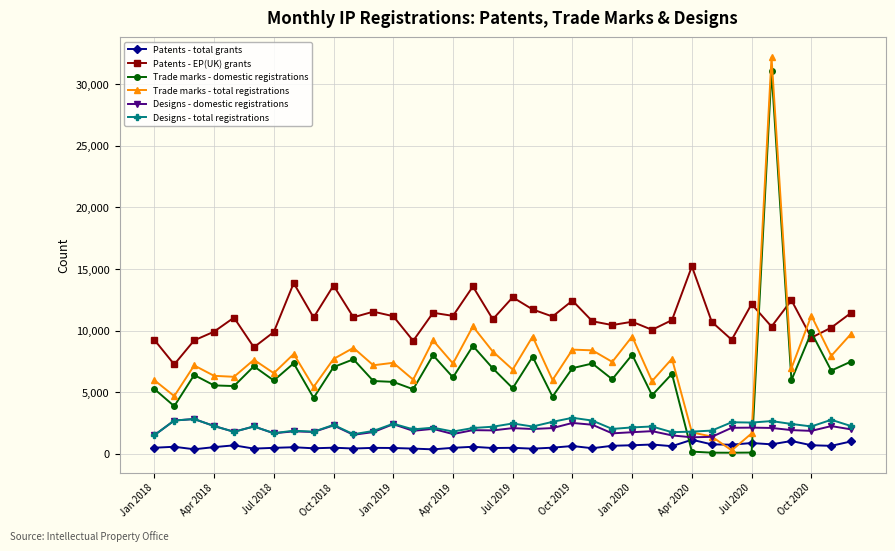

Count the number of data series in this chart.

6